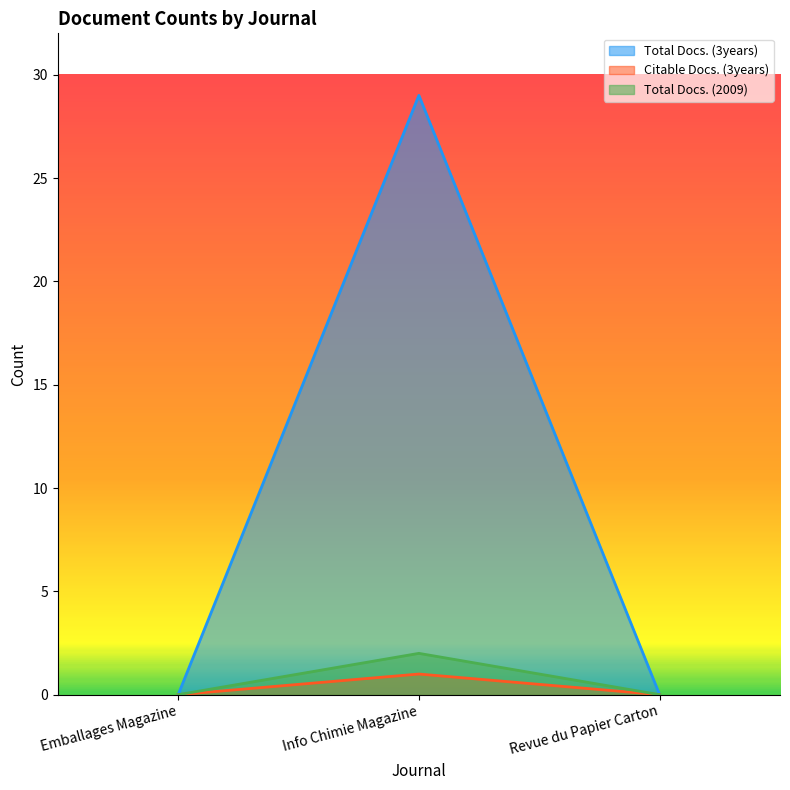

Is it true that Total Docs. (2009) equals -1 at Emballages Magazine?

False